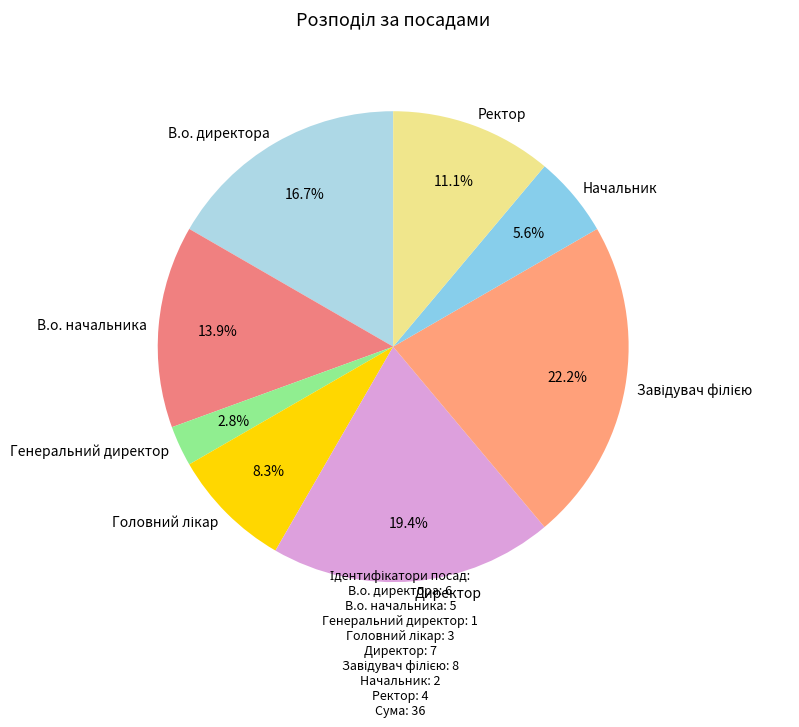

Does Директор account for over 50% of the chart?

No